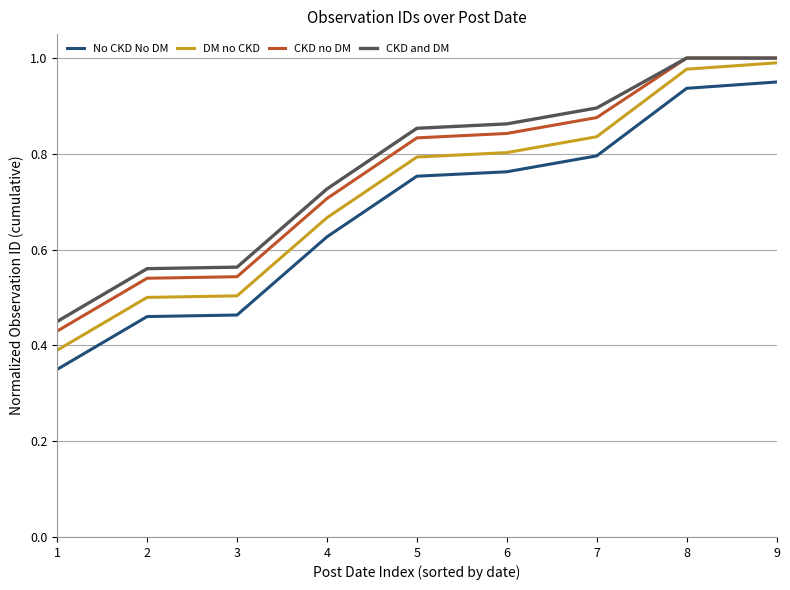

List the series in order of their overall mean, lowest first.

No CKD No DM, DM no CKD, CKD no DM, CKD and DM